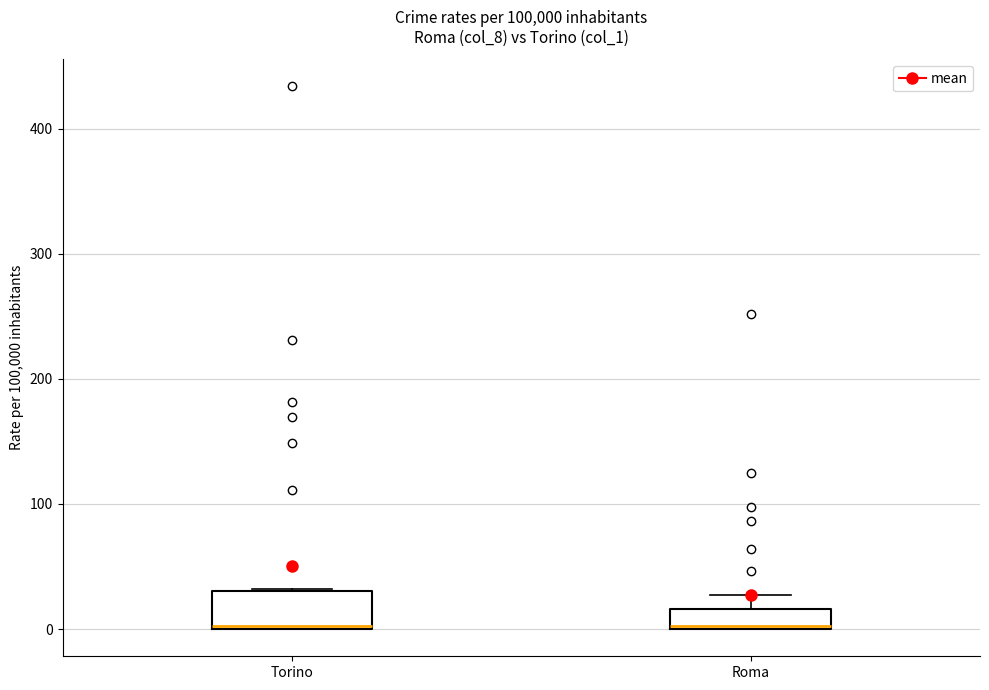

Reading left to right, transcribe this box plot: for each box, give where its median line is, the range the box spans, and where its two whiskers end, as read against the y-axis. The values are not printed on the chart, so give them approximately, as read against the axis.

Torino: median 0, box 0 to 30, whiskers 0 to 30
Roma: median 0, box 0 to 20, whiskers 0 to 30